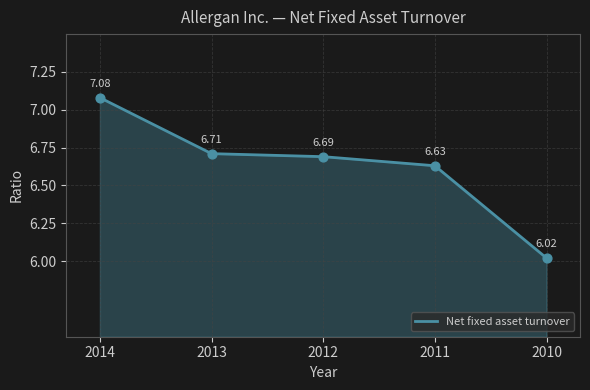

What is the change in value from 2014 to 2013?

-0.4